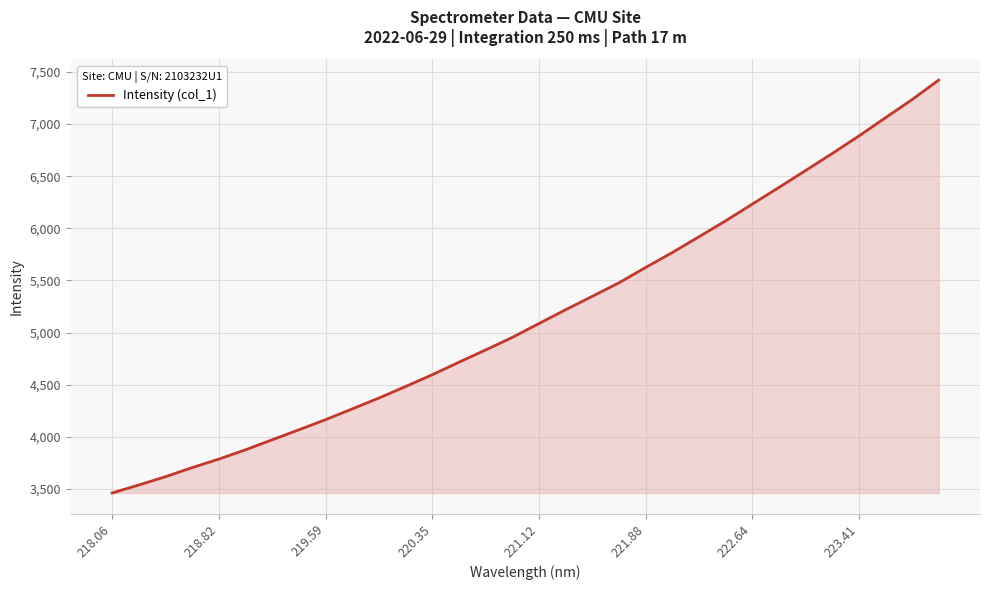

What is the greatest value displayed?

7422.4